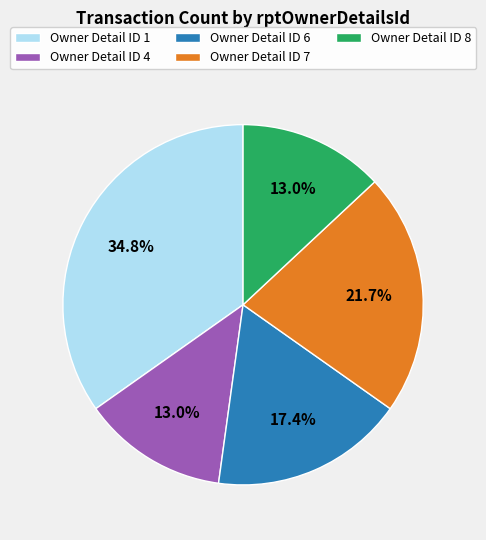

Which has a higher value, Owner Detail ID 4 or Owner Detail ID 7?

Owner Detail ID 7